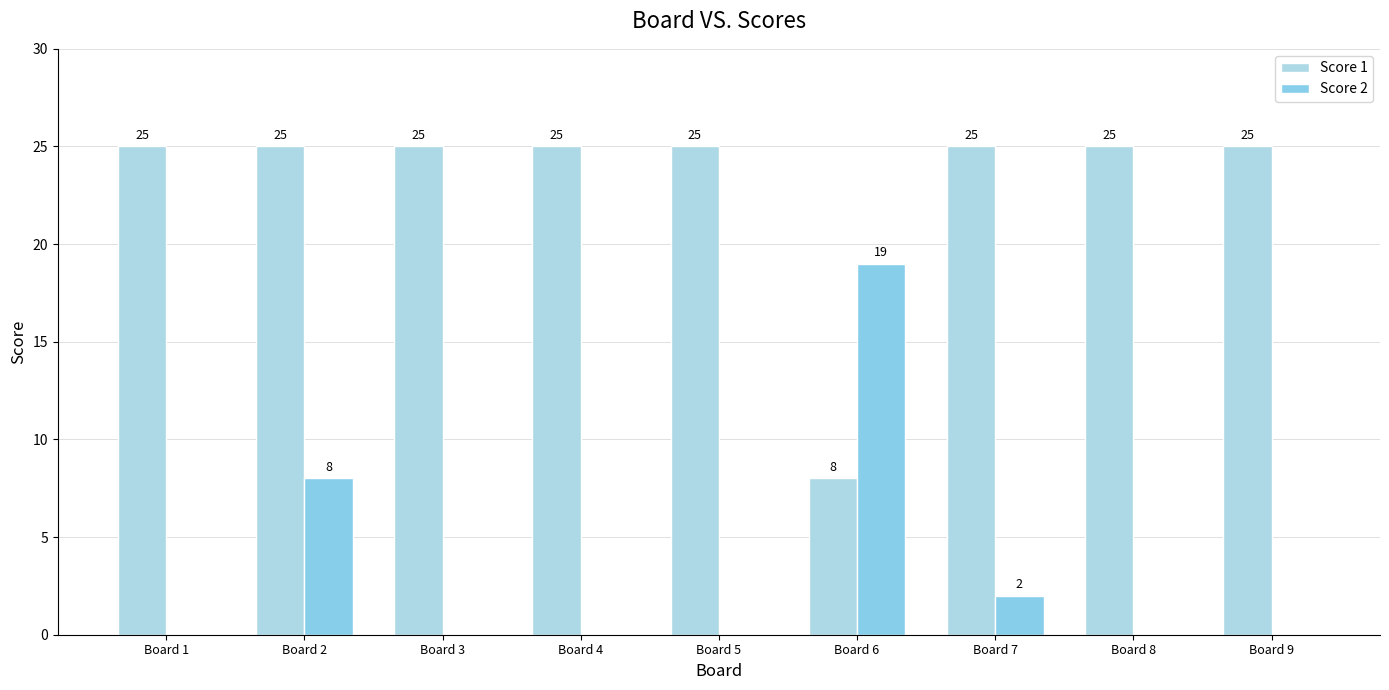

The Score 1 series shows 25 at Board 3. True or false?

True